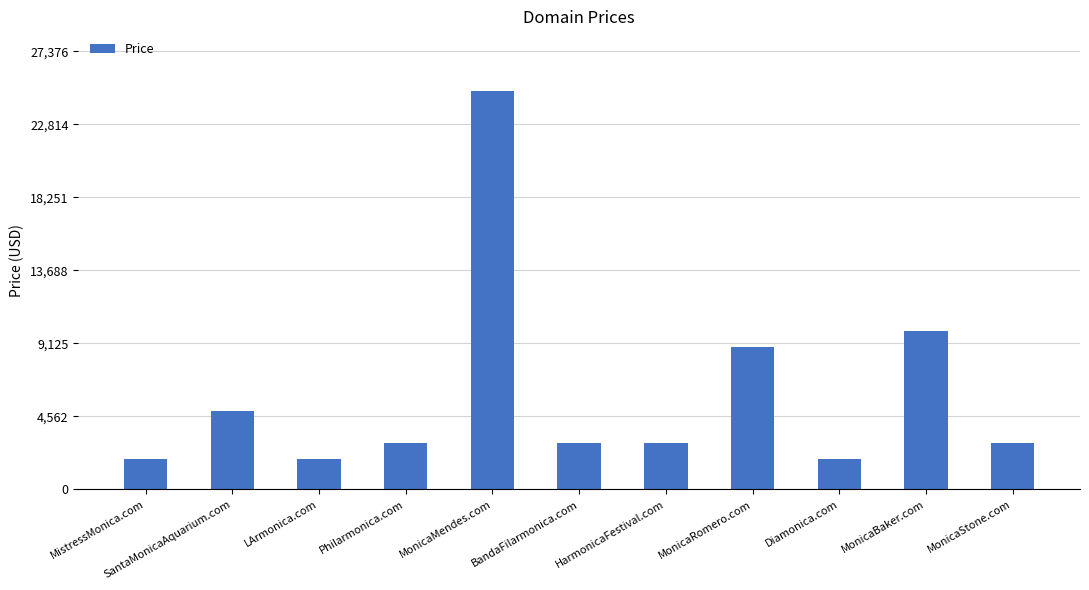

The value at Philarmonica.com is 4431. True or false?

False